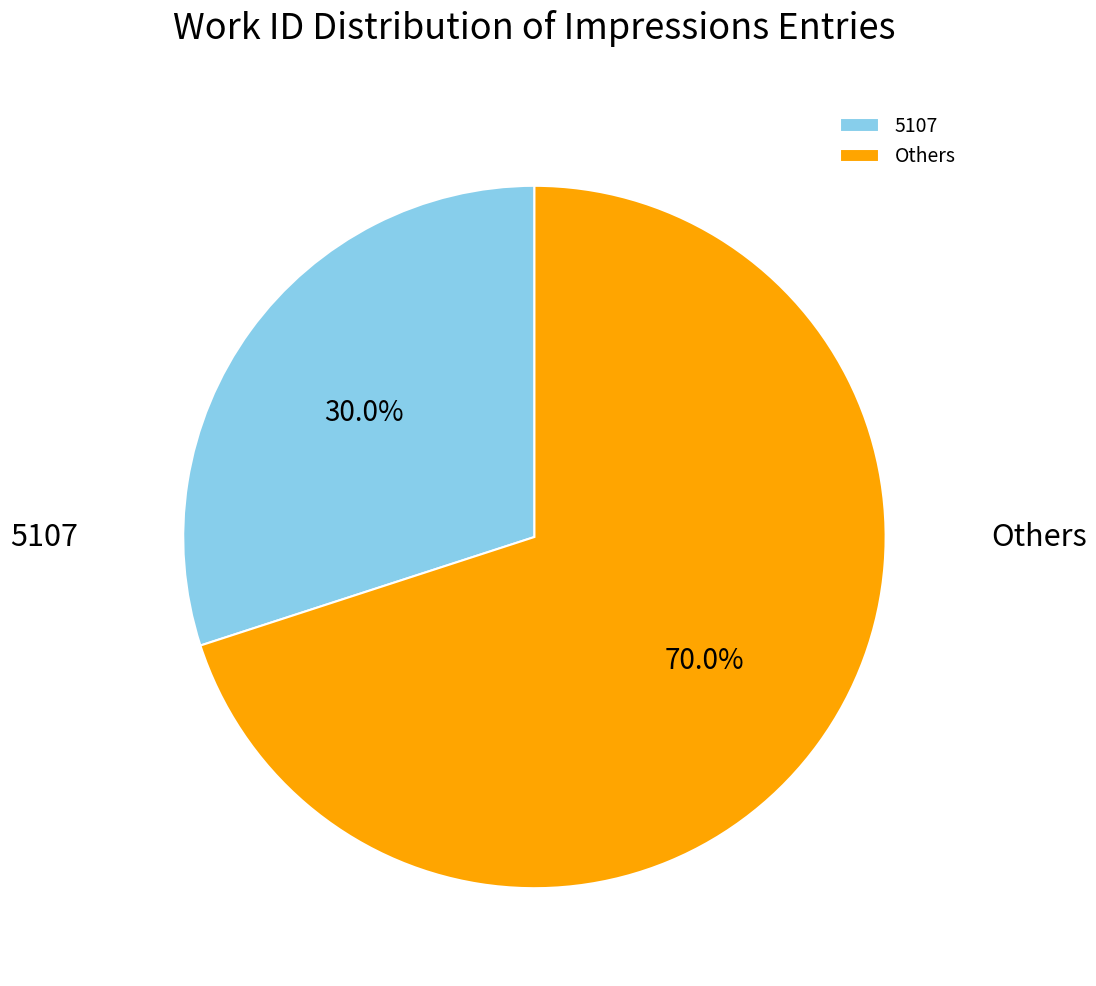

Which category has the biggest portion of the pie?

Others